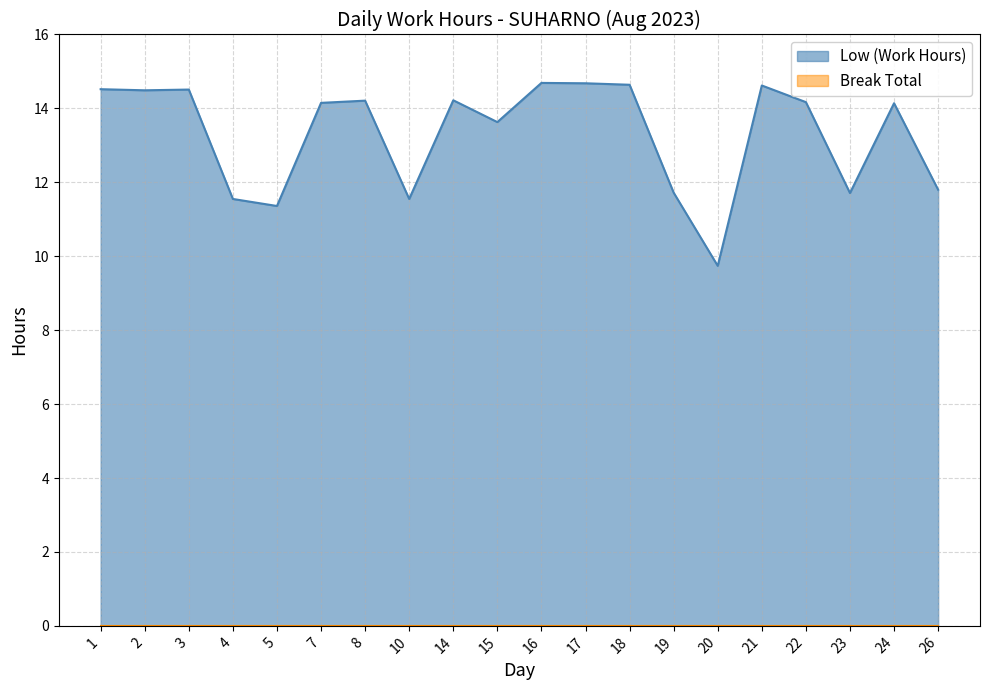

How many interior local valleys (lower than both neighbors) does the data have?

6